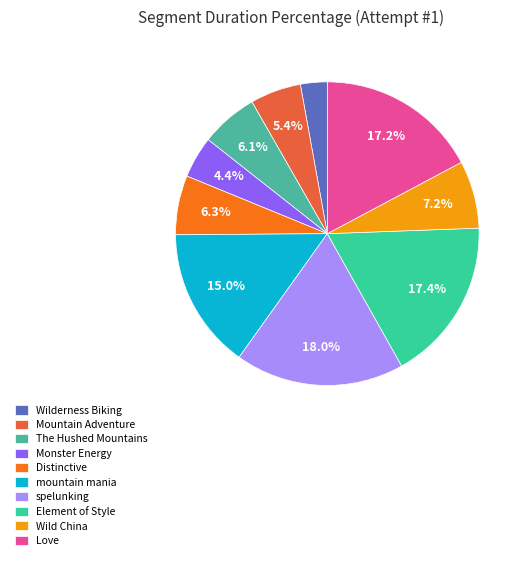

Which slice is the largest?

spelunking